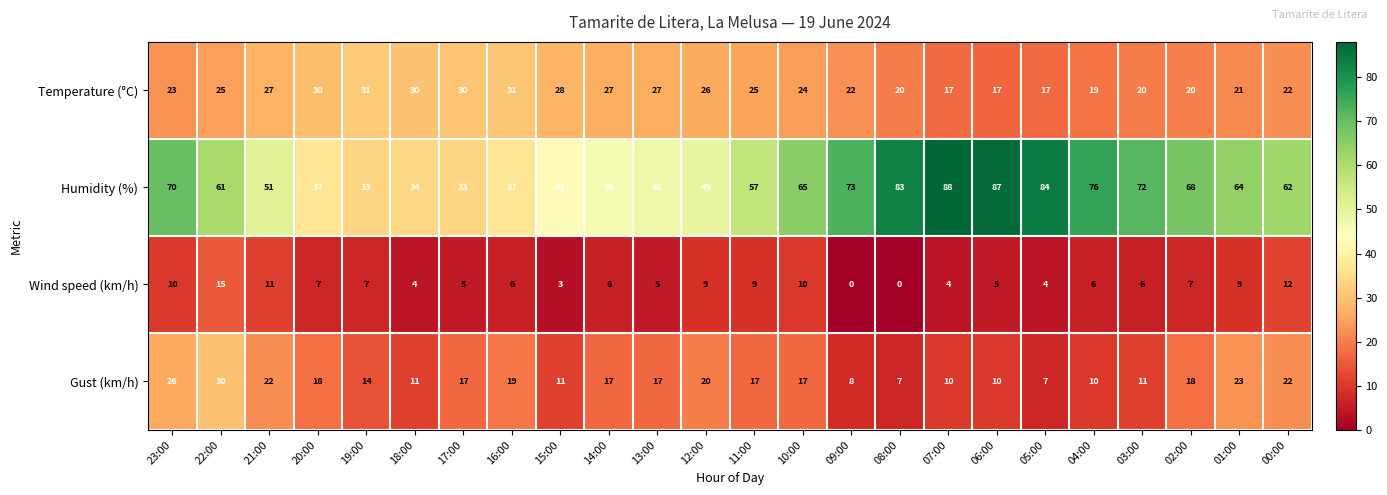

What is the difference between the highest and lowest values at 00:00?

50